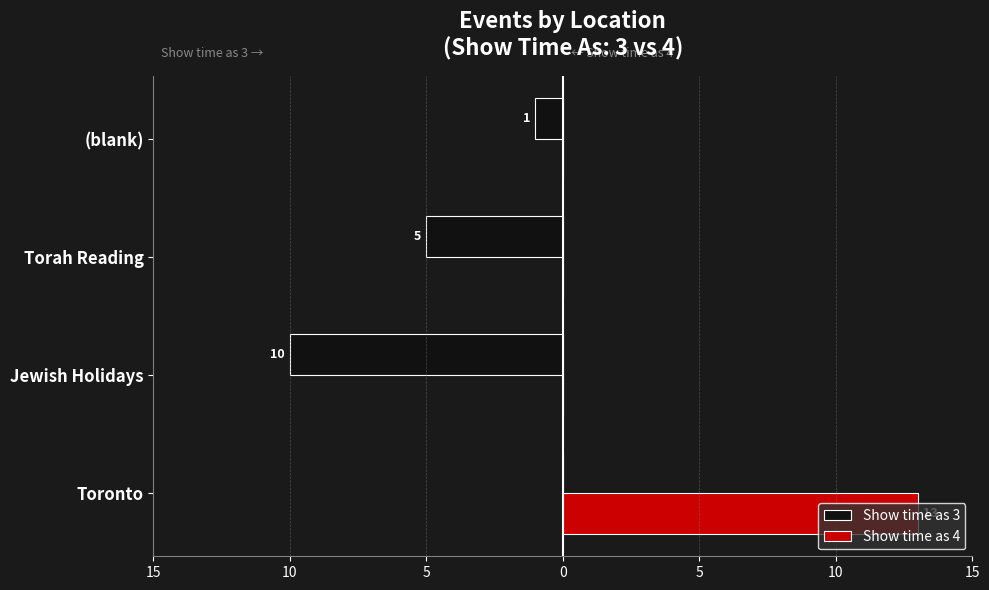

What are all the series names shown in the legend?

Show time as 3, Show time as 4